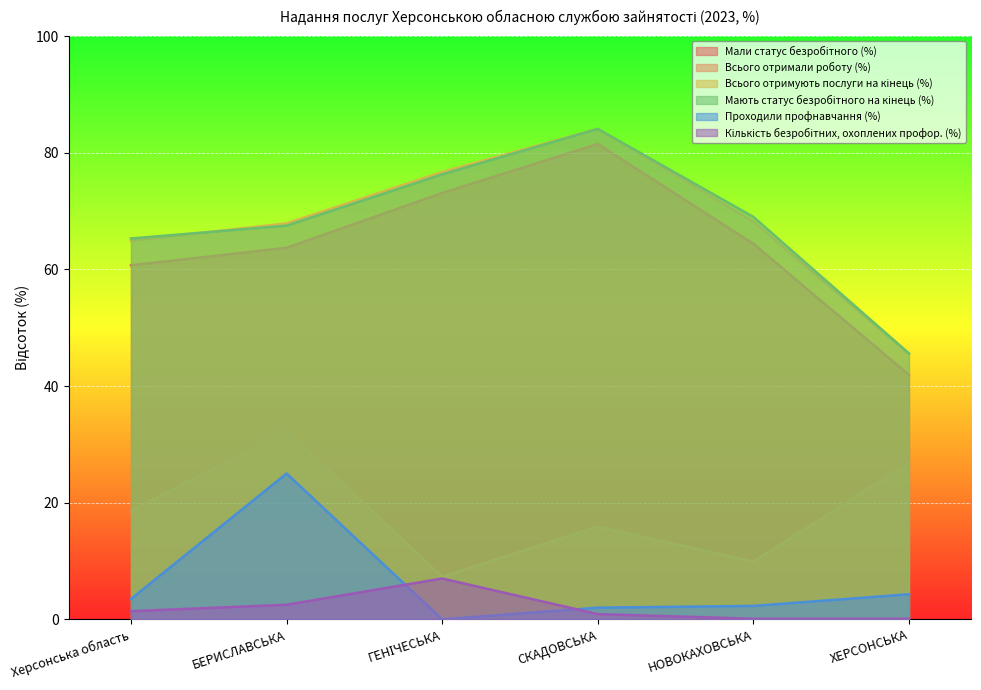

What is the spread (max minus min) of values at Херсонська область?

63.9